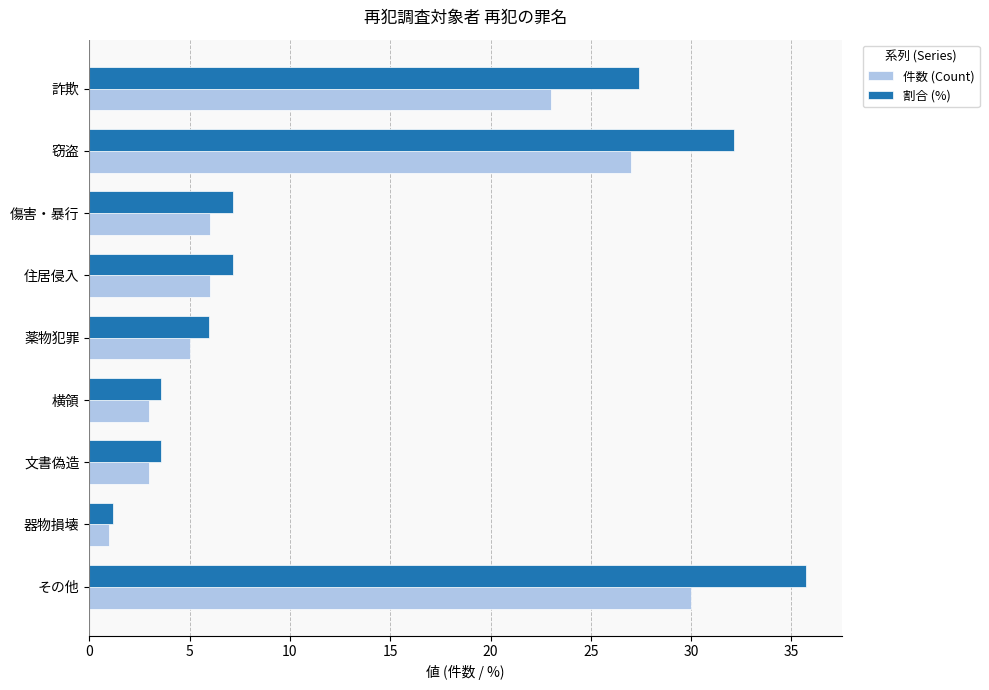

List the series in order of their overall mean, lowest first.

件数 (Count), 割合 (%)